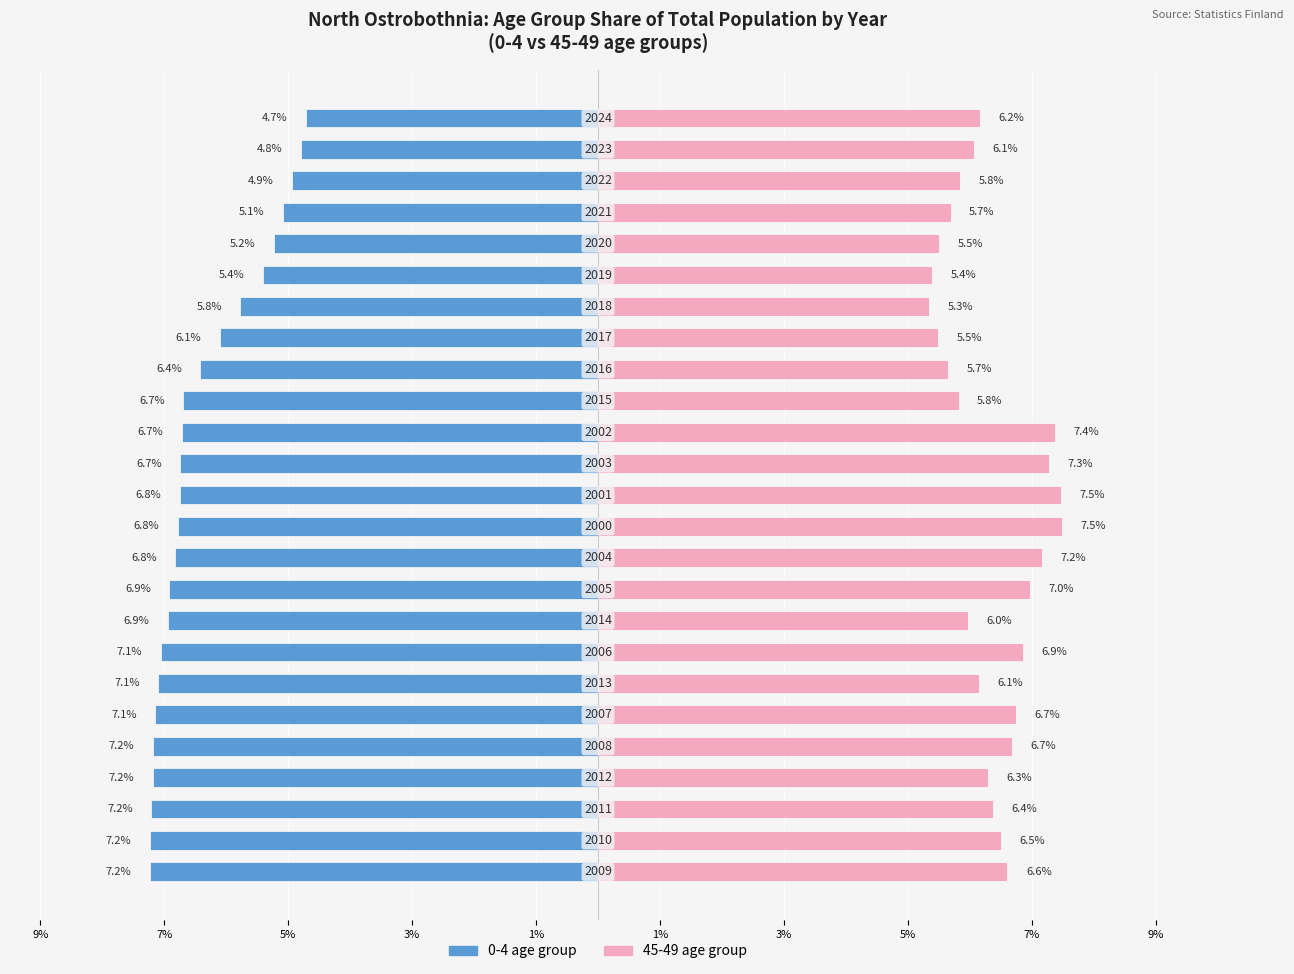

Reading left to right, list all the values displayed in this chart.

0-4 age group: -7.2	-7.2	-7.2	-7.2	-7.2	-7.1	-7.1	-7.1	-6.9	-6.9	-6.8	-6.8	-6.8	-6.7	-6.7	-6.7	-6.4	-6.1	-5.8	-5.4	-5.2	-5.1	-4.9	-4.8	-4.7
45-49 age group: 6.6	6.5	6.4	6.3	6.7	6.7	6.1	6.9	6.0	7.0	7.2	7.5	7.5	7.3	7.4	5.8	5.7	5.5	5.3	5.4	5.5	5.7	5.8	6.1	6.2